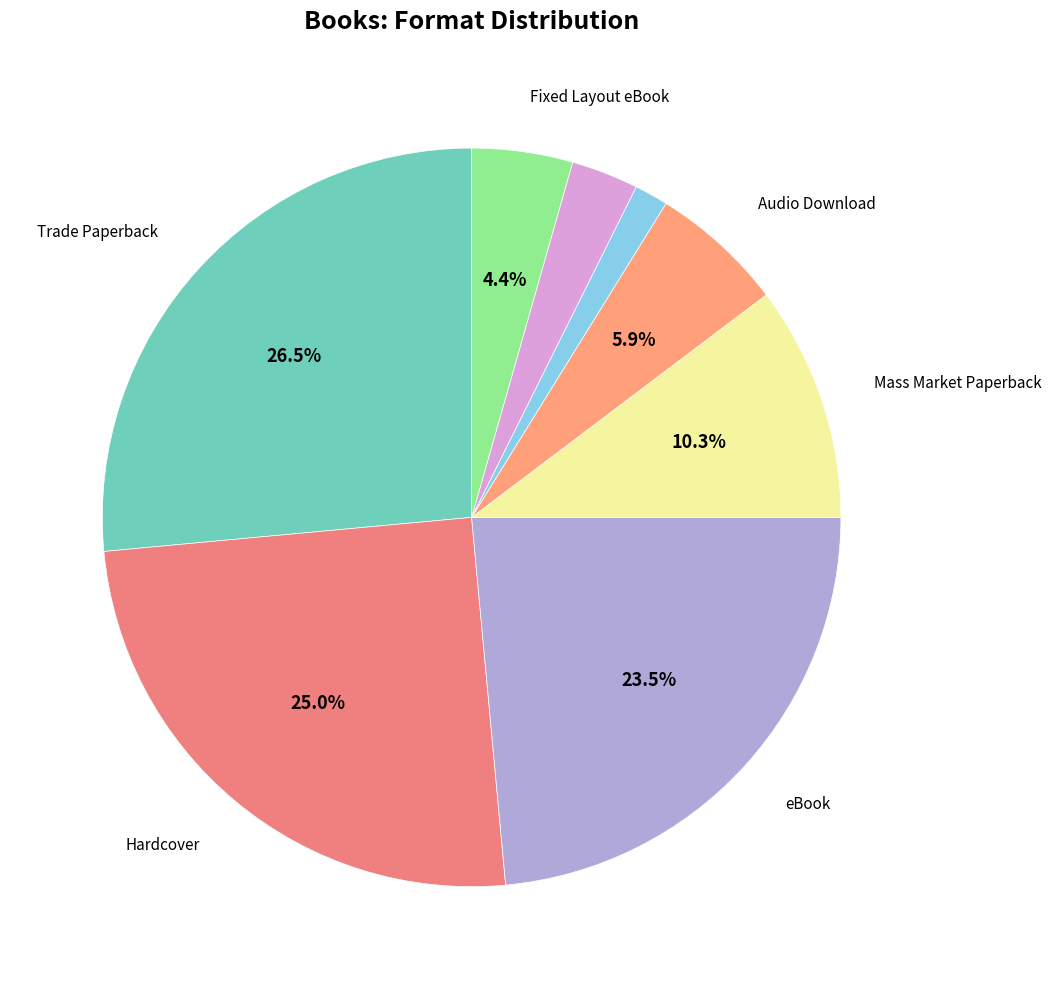

How many segments does this pie chart have?

8